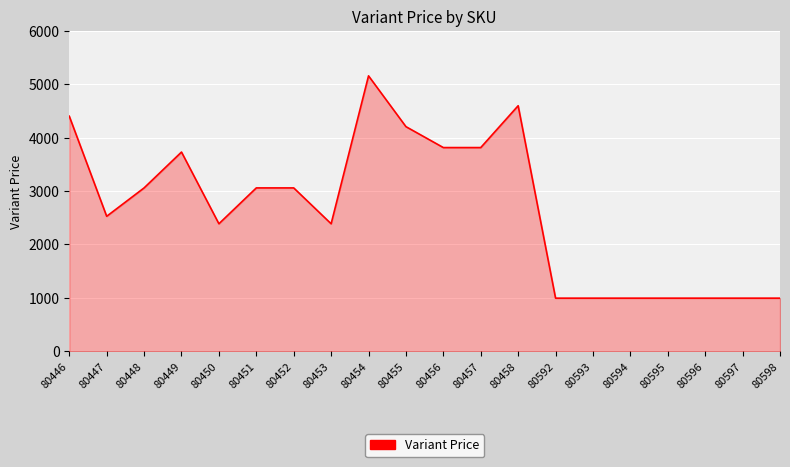

Does the chart display data point markers on the line(s)?

No